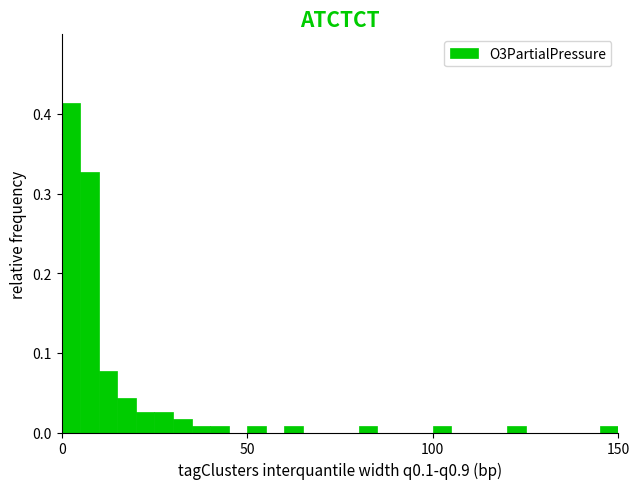

Around what value on the x-axis is the tallest bar? Give the approximate position of its centre, as read against the axis.

5